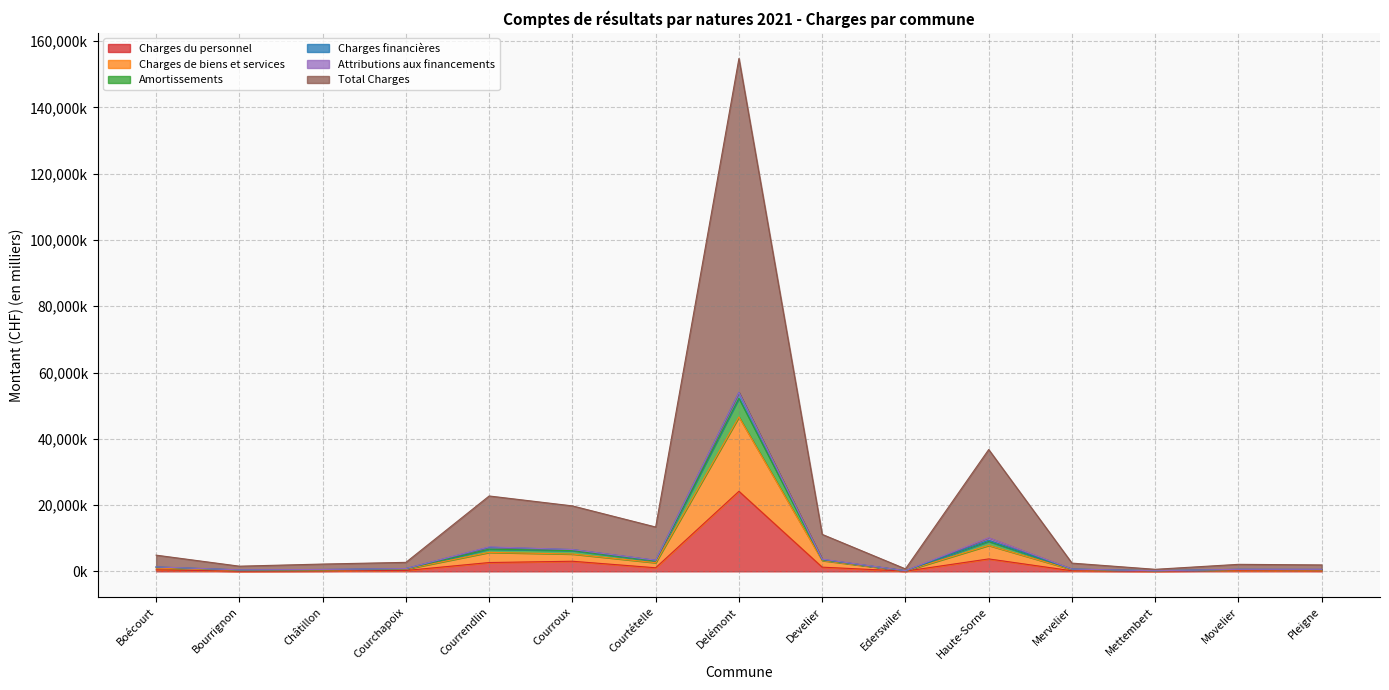

True or false: Amortissements has a value of 2113.0 at Movelier.

True